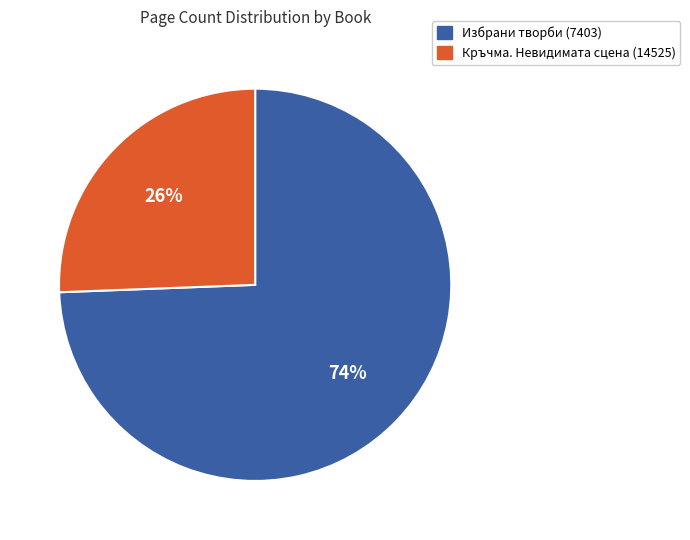

How many slices are in this pie chart?

2